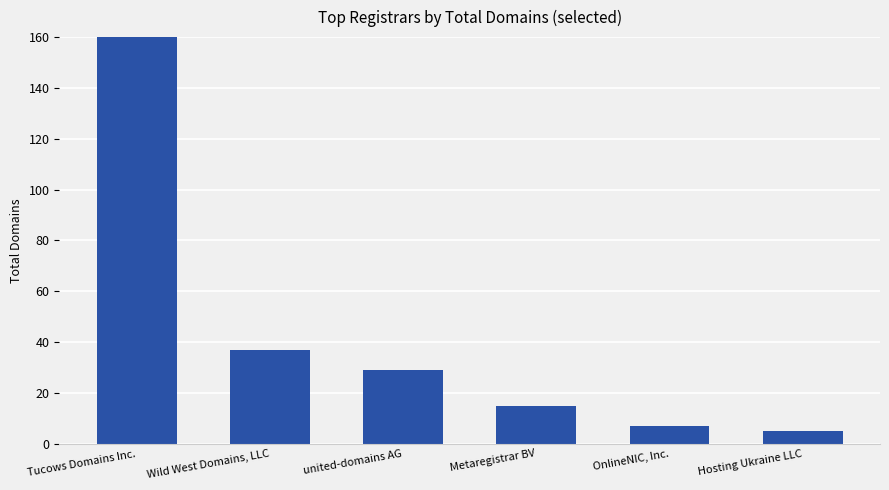

List the labels in order of value, largest first.

Tucows Domains Inc., Wild West Domains, LLC, united-domains AG, Metaregistrar BV, OnlineNIC, Inc., Hosting Ukraine LLC